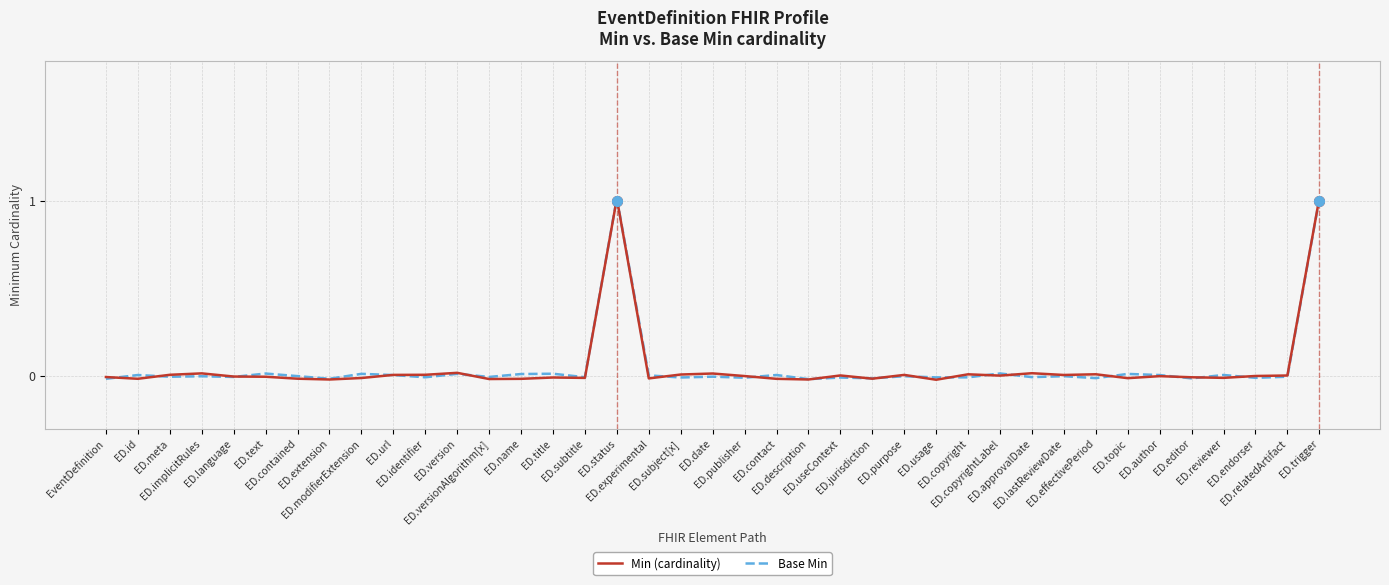

At which category does Base Min reach its first local valley?

ED.meta